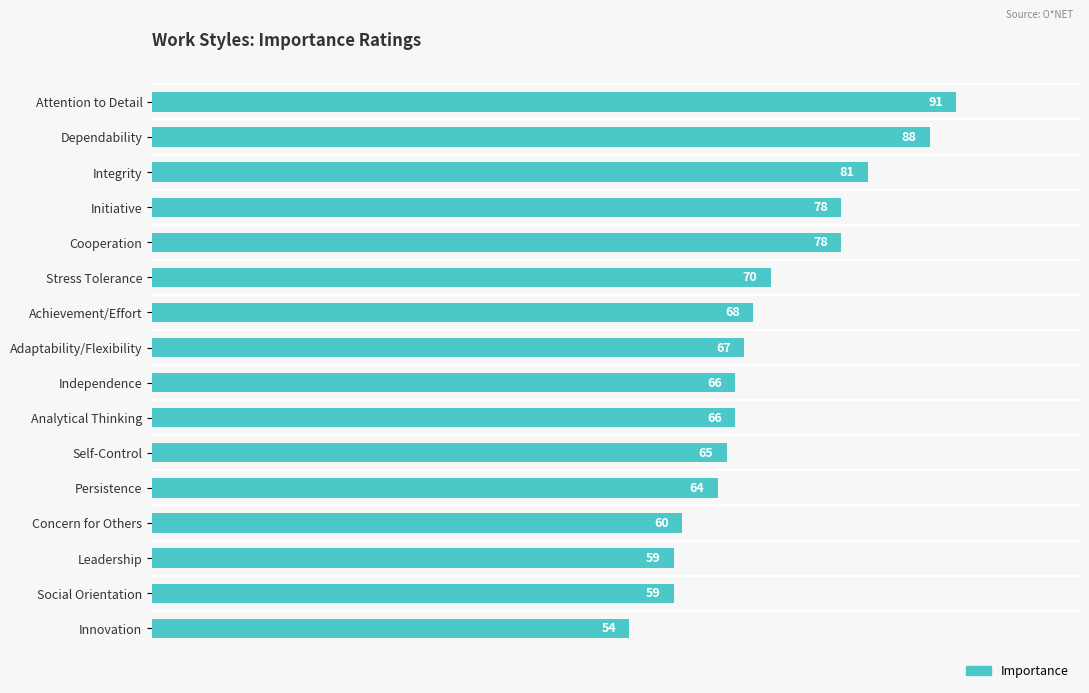

Approximately how many times larger is the value at Initiative compared to Concern for Others?

1.3